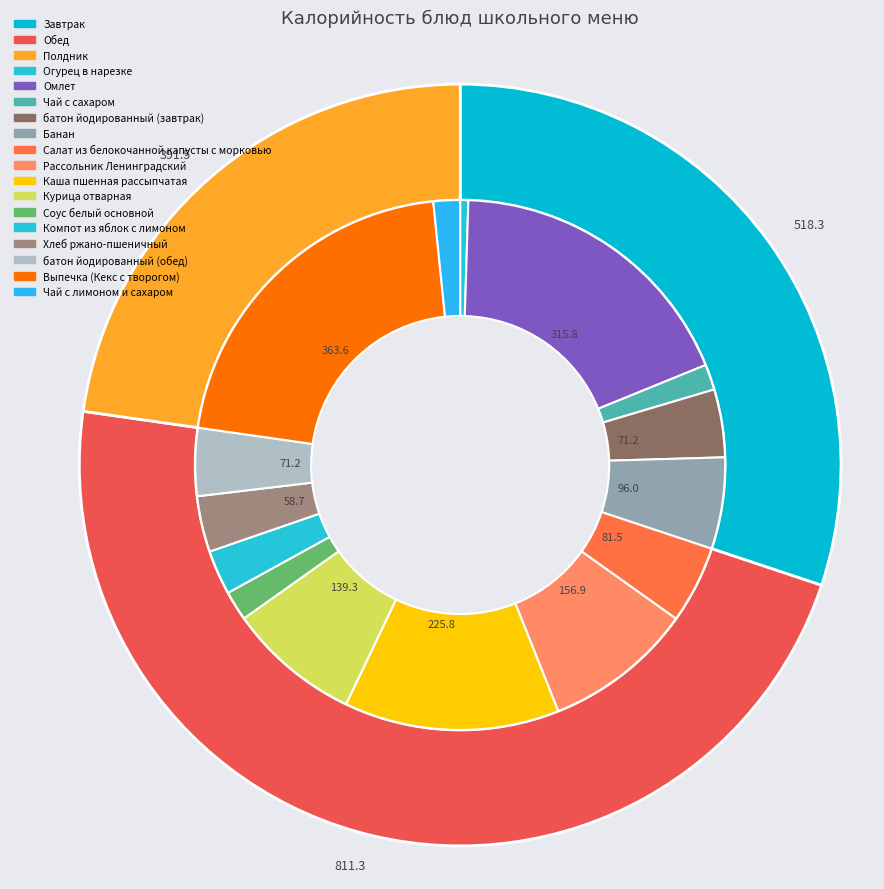

To the nearest percent, what is the difference between the largest and smallest slice percentages?

21%